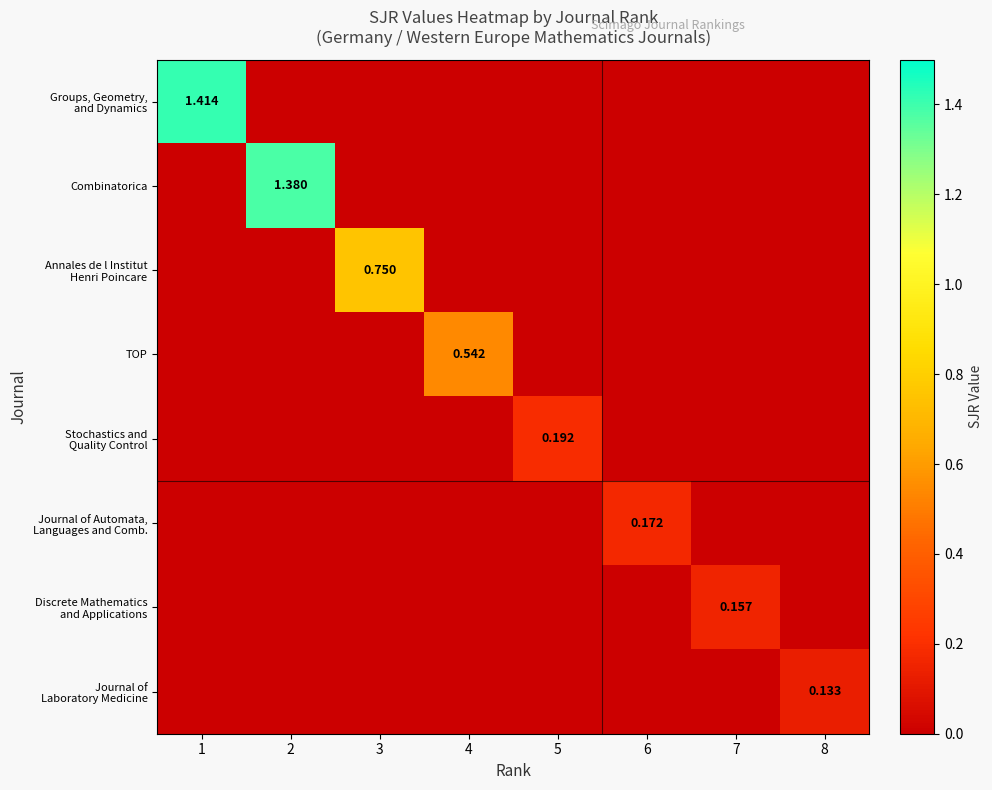

Count the Stochastics and Quality Control values in the range 0 to 1.

8